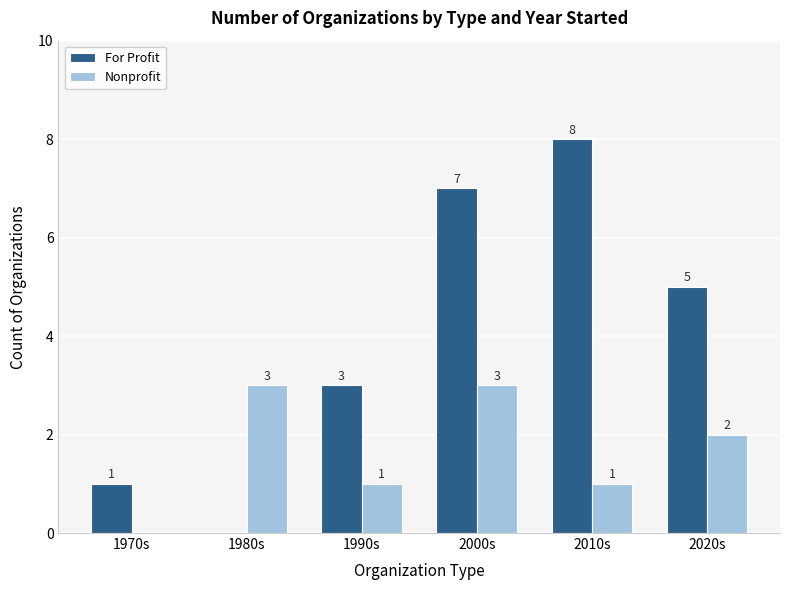

Between 1970s and 1980s, which series saw the biggest shift?

Nonprofit